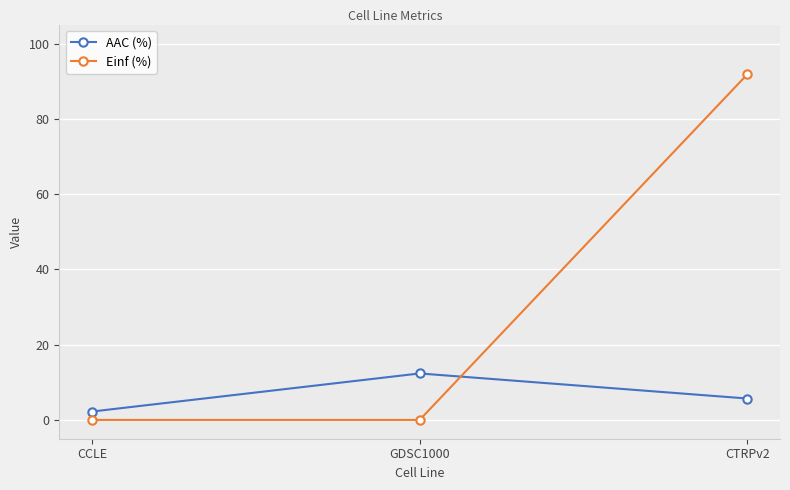

What are all the series names shown in the legend?

AAC (%), Einf (%)